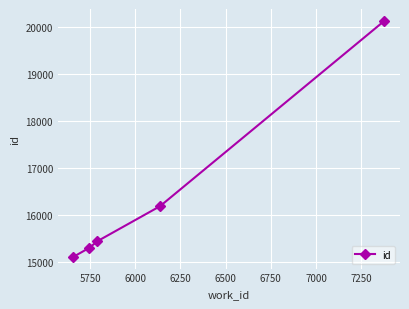

What is the difference between the second highest and second lowest values?

885